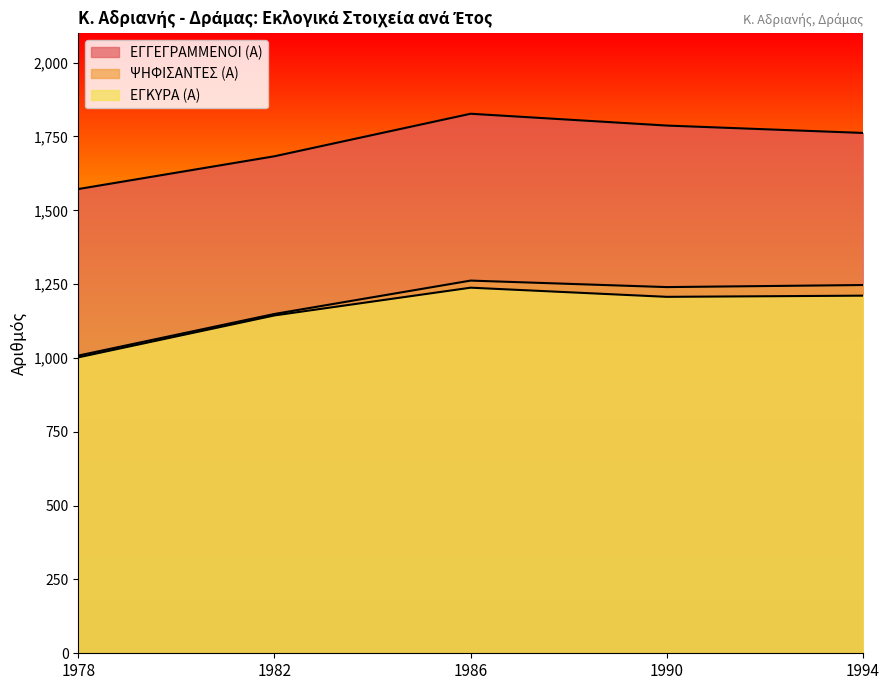

How many data points in ΕΓΓΕΓΡΑΜΜΕΝΟΙ (Α) are less than 1762?

2